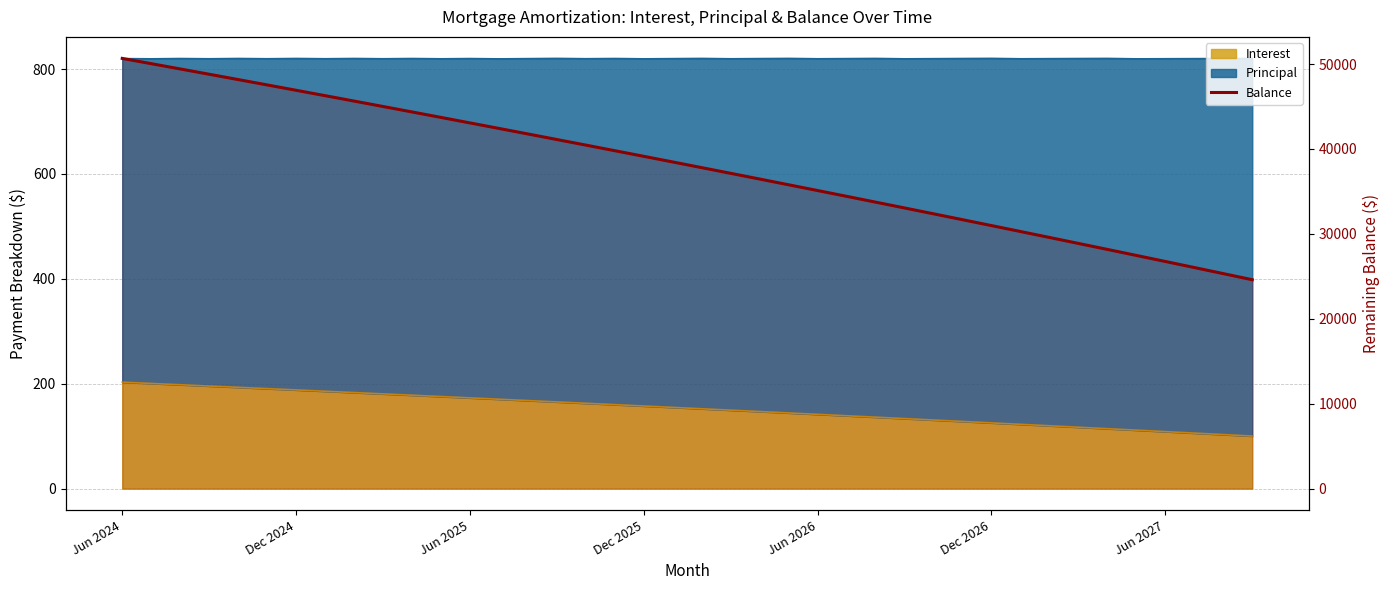

The chart shows a value of 16982 at Jun 2024. True or false?

False